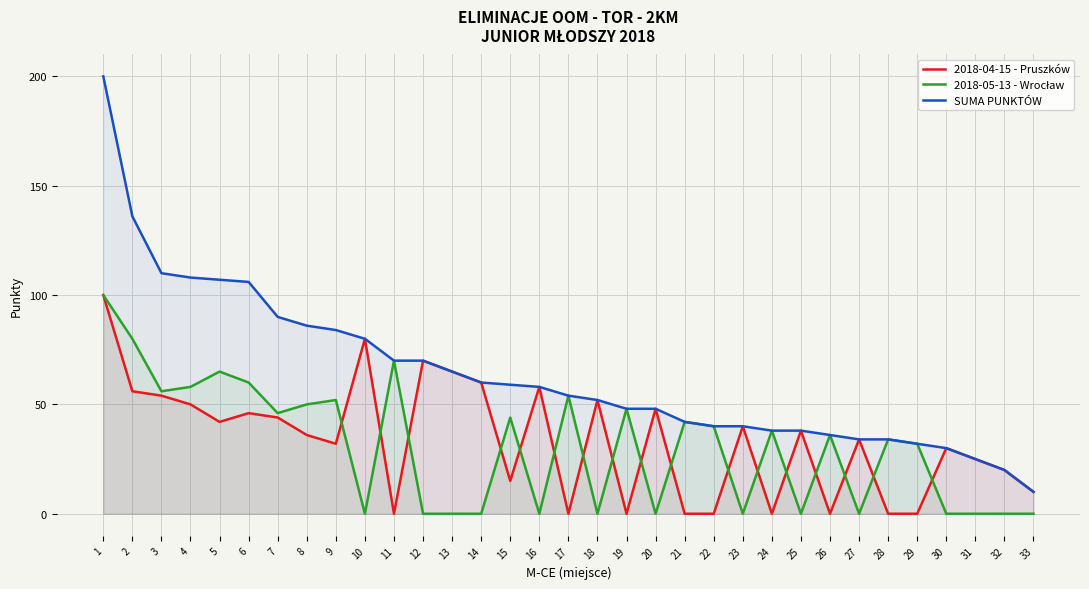

Count the number of data series in this chart.

3